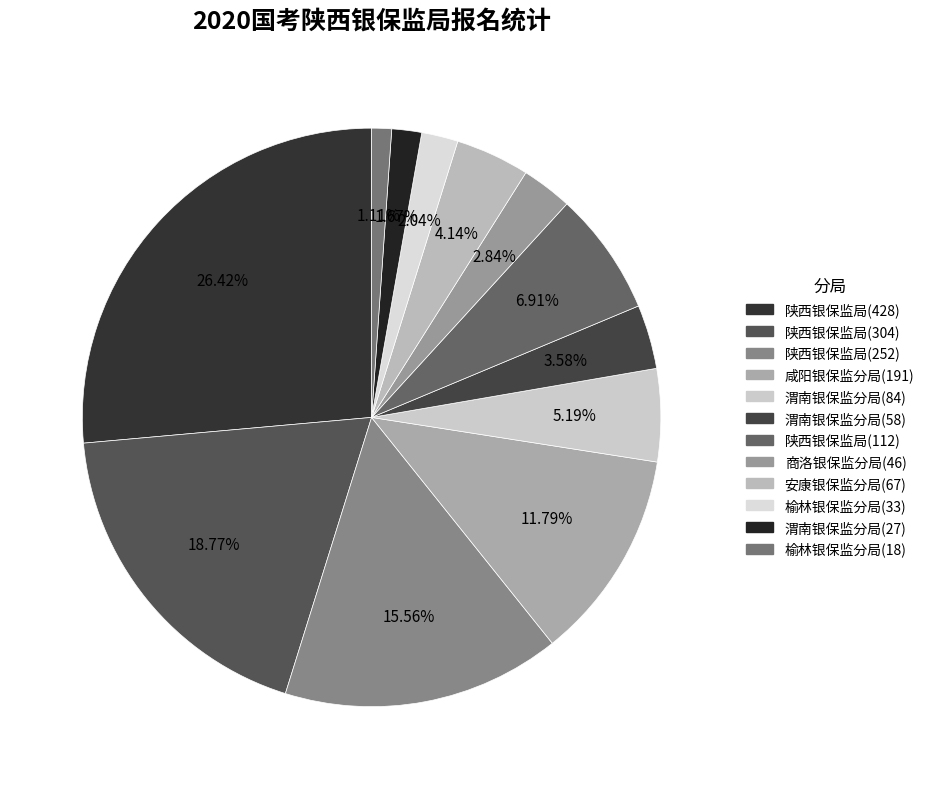

What percentage is the 陕西银保监局(252) slice, to the nearest percent?

16%